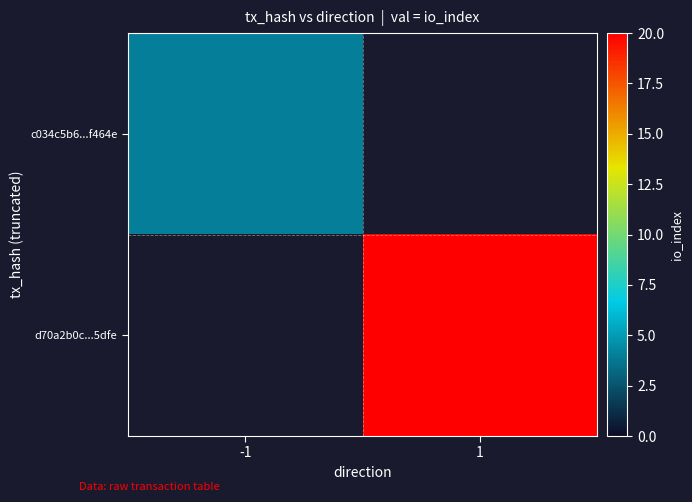

The c034c5b6...f464e series shows 6.5 at -1. True or false?

False